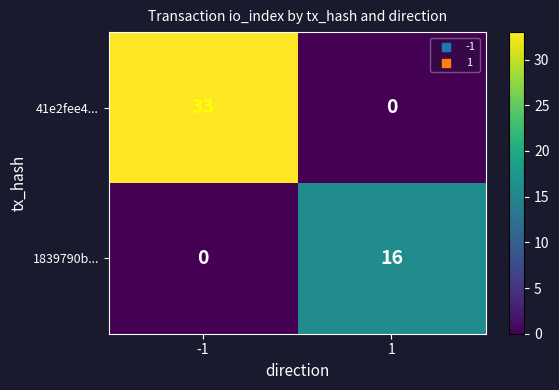

Reading left to right, what are all the values shown in this chart?

41e2fee4...: 33	0
1839790b...: 0	16